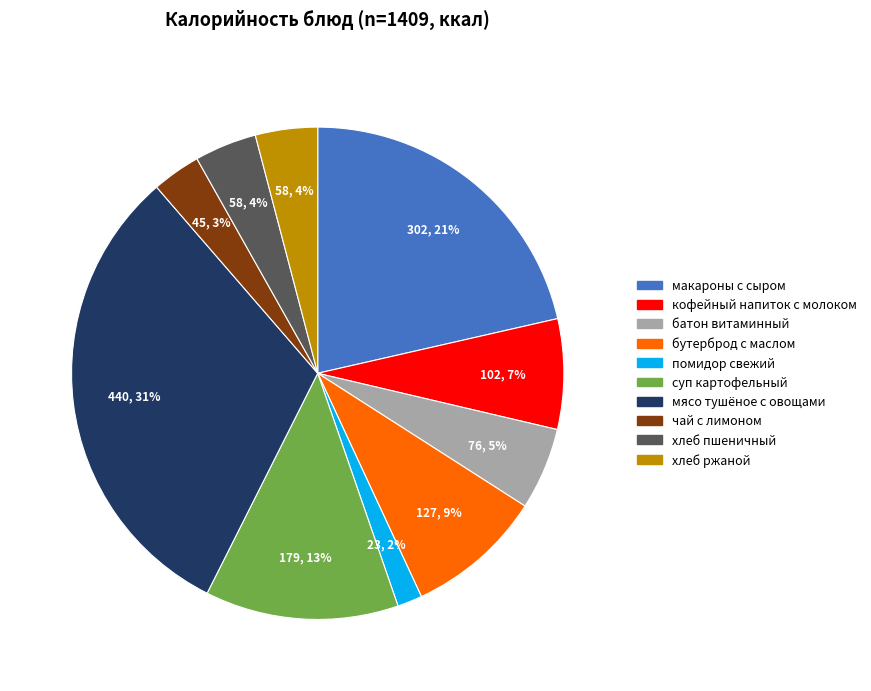

Which category has the smallest portion of the pie?

помидор свежий